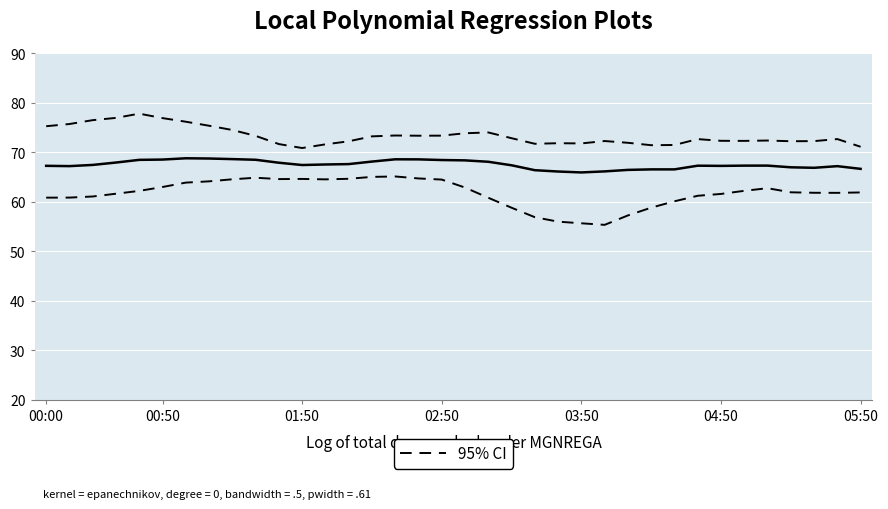

At how many categories does at least one series exceed 71?

35